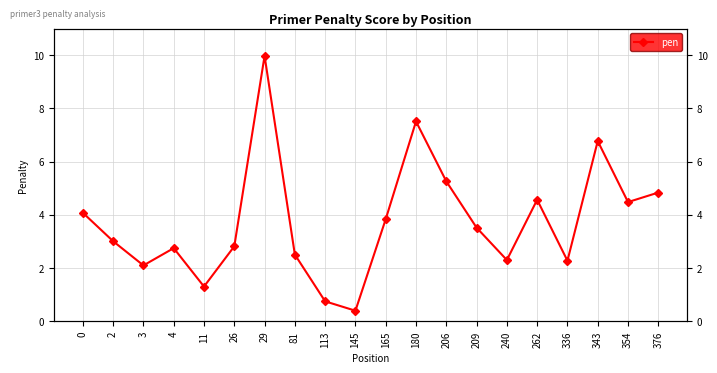

How many interior local valleys (lower than both neighbors) does the data have?

6